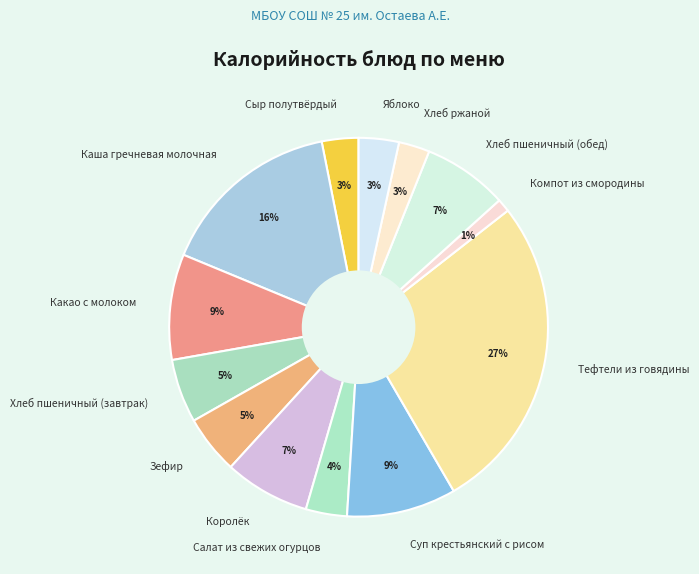

To the nearest percent, what portion does Королёк represent?

7%